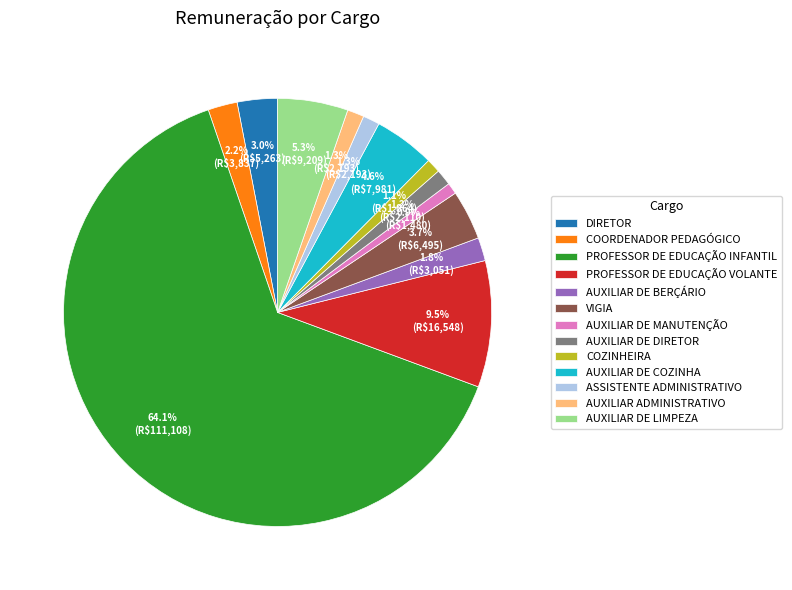

To the nearest percent, what is the average slice percentage?

8%